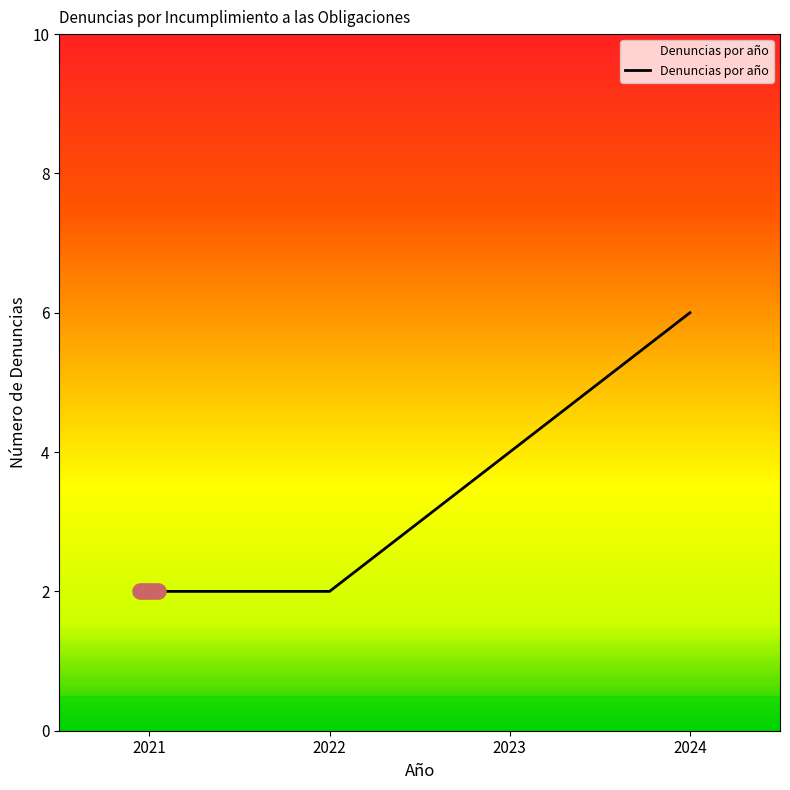

What is the maximum value shown in the chart?

6